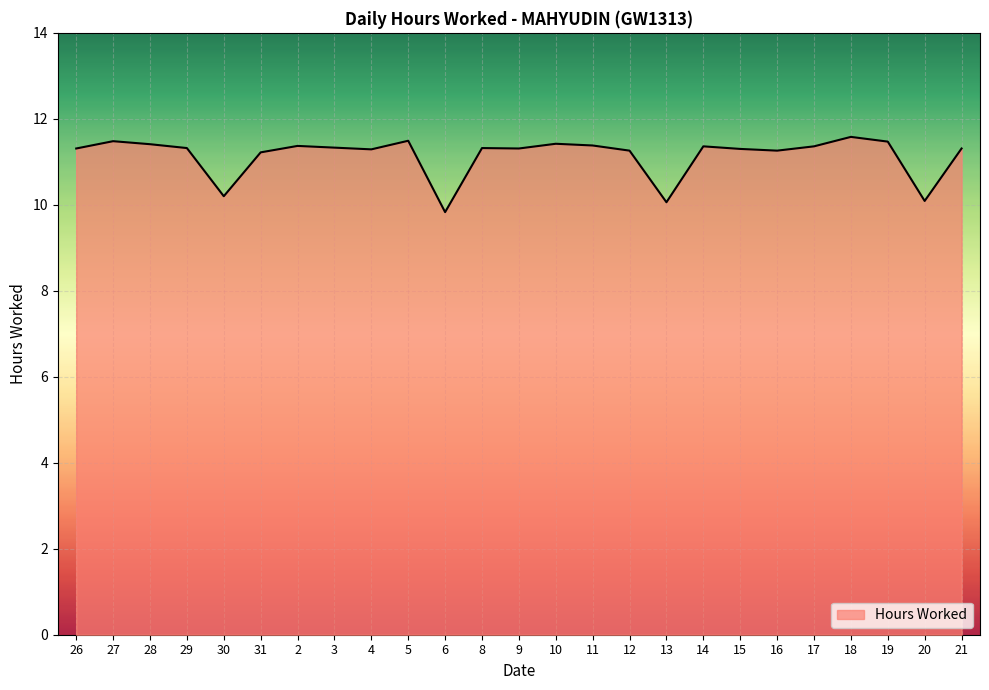

Is it true that the value at 15 is 4.8?

False